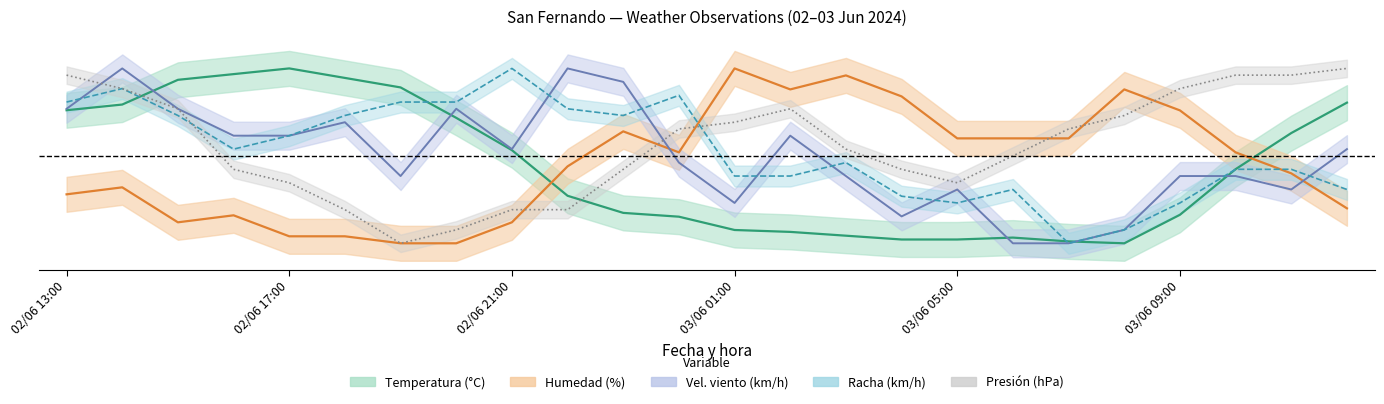

Reading left to right, extract all data points from this chart.

Temperatura (°C): 02/06 13:00=0.8	02/06 14:00=0.8	02/06 15:00=0.9	02/06 16:00=1.0	02/06 17:00=1.0	02/06 18:00=0.9	02/06 19:00=0.9	02/06 20:00=0.7	02/06 21:00=0.5	02/06 22:00=0.3	02/06 23:00=0.2	03/06 00:00=0.2	03/06 01:00=0.1	03/06 02:00=0.1	03/06 03:00=0.0	03/06 04:00=0.0	03/06 05:00=0.0	03/06 06:00=0.0	03/06 07:00=0.0	03/06 08:00=0.0	03/06 09:00=0.2	03/06 10:00=0.4	03/06 11:00=0.6	03/06 12:00=0.8
Humedad (%): 02/06 13:00=0.3	02/06 14:00=0.3	02/06 15:00=0.1	02/06 16:00=0.2	02/06 17:00=0.0	02/06 18:00=0.0	02/06 19:00=0.0	02/06 20:00=0.0	02/06 21:00=0.1	02/06 22:00=0.4	02/06 23:00=0.6	03/06 00:00=0.5	03/06 01:00=1.0	03/06 02:00=0.9	03/06 03:00=1.0	03/06 04:00=0.8	03/06 05:00=0.6	03/06 06:00=0.6	03/06 07:00=0.6	03/06 08:00=0.9	03/06 09:00=0.8	03/06 10:00=0.5	03/06 11:00=0.4	03/06 12:00=0.2
Velocidad viento (km/h): 02/06 13:00=0.8	02/06 14:00=1.0	02/06 15:00=0.8	02/06 16:00=0.6	02/06 17:00=0.6	02/06 18:00=0.7	02/06 19:00=0.4	02/06 20:00=0.8	02/06 21:00=0.5	02/06 22:00=1.0	02/06 23:00=0.9	03/06 00:00=0.5	03/06 01:00=0.2	03/06 02:00=0.6	03/06 03:00=0.4	03/06 04:00=0.2	03/06 05:00=0.3	03/06 06:00=0.0	03/06 07:00=0.0	03/06 08:00=0.1	03/06 09:00=0.4	03/06 10:00=0.4	03/06 11:00=0.3	03/06 12:00=0.5
Racha (km/h): 02/06 13:00=0.8	02/06 14:00=0.9	02/06 15:00=0.7	02/06 16:00=0.5	02/06 17:00=0.6	02/06 18:00=0.7	02/06 19:00=0.8	02/06 20:00=0.8	02/06 21:00=1.0	02/06 22:00=0.8	02/06 23:00=0.7	03/06 00:00=0.8	03/06 01:00=0.4	03/06 02:00=0.4	03/06 03:00=0.5	03/06 04:00=0.3	03/06 05:00=0.2	03/06 06:00=0.3	03/06 07:00=0.0	03/06 08:00=0.1	03/06 09:00=0.2	03/06 10:00=0.4	03/06 11:00=0.4	03/06 12:00=0.3
Presión (hPa): 02/06 13:00=1.0	02/06 14:00=0.9	02/06 15:00=0.8	02/06 16:00=0.4	02/06 17:00=0.3	02/06 18:00=0.2	02/06 19:00=0.0	02/06 20:00=0.1	02/06 21:00=0.2	02/06 22:00=0.2	02/06 23:00=0.4	03/06 00:00=0.7	03/06 01:00=0.7	03/06 02:00=0.8	03/06 03:00=0.5	03/06 04:00=0.4	03/06 05:00=0.3	03/06 06:00=0.5	03/06 07:00=0.7	03/06 08:00=0.7	03/06 09:00=0.9	03/06 10:00=1.0	03/06 11:00=1.0	03/06 12:00=1.0